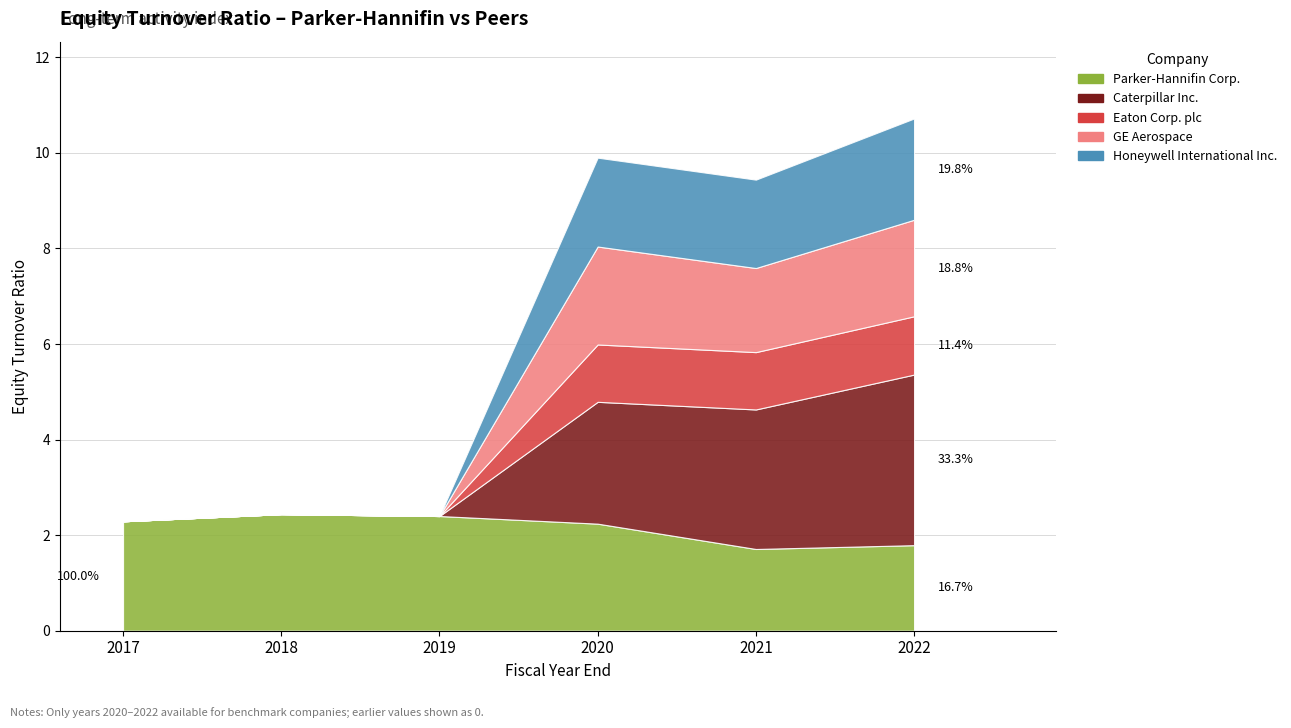

True or false: Eaton Corp. plc and Honeywell International Inc. intersect in this chart.

False